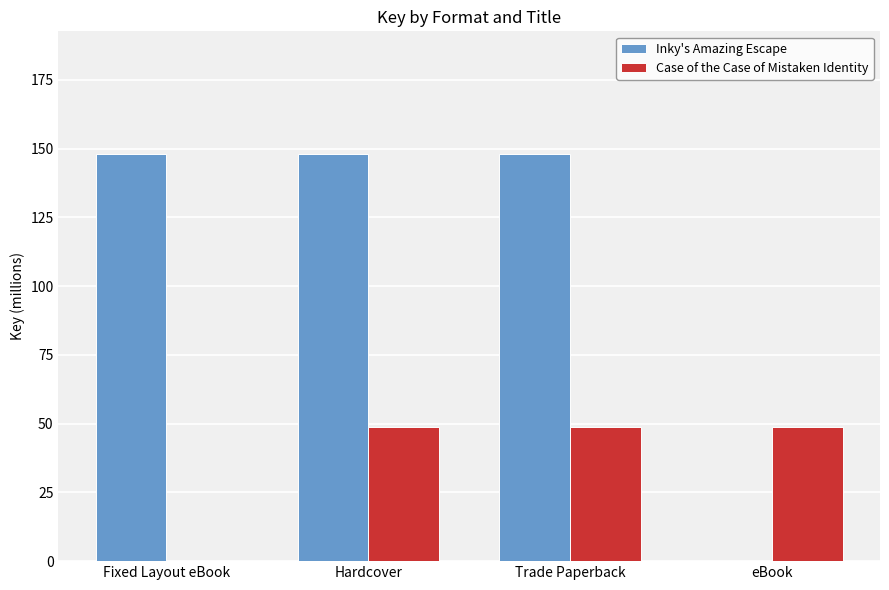

Are the bars grouped side by side (vs. stacked)?

Yes